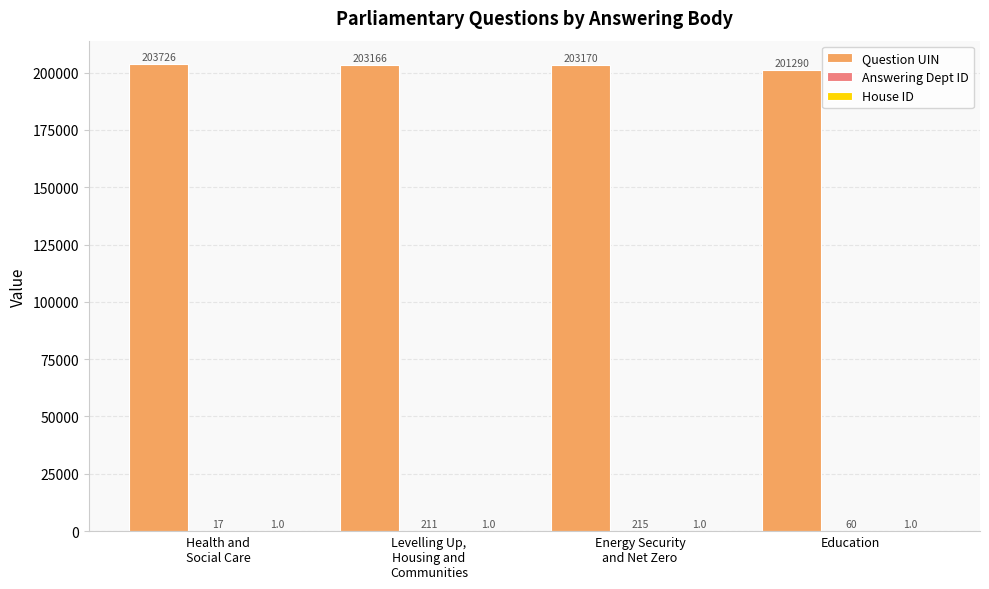

Which series has the largest total across all categories?

Question UIN